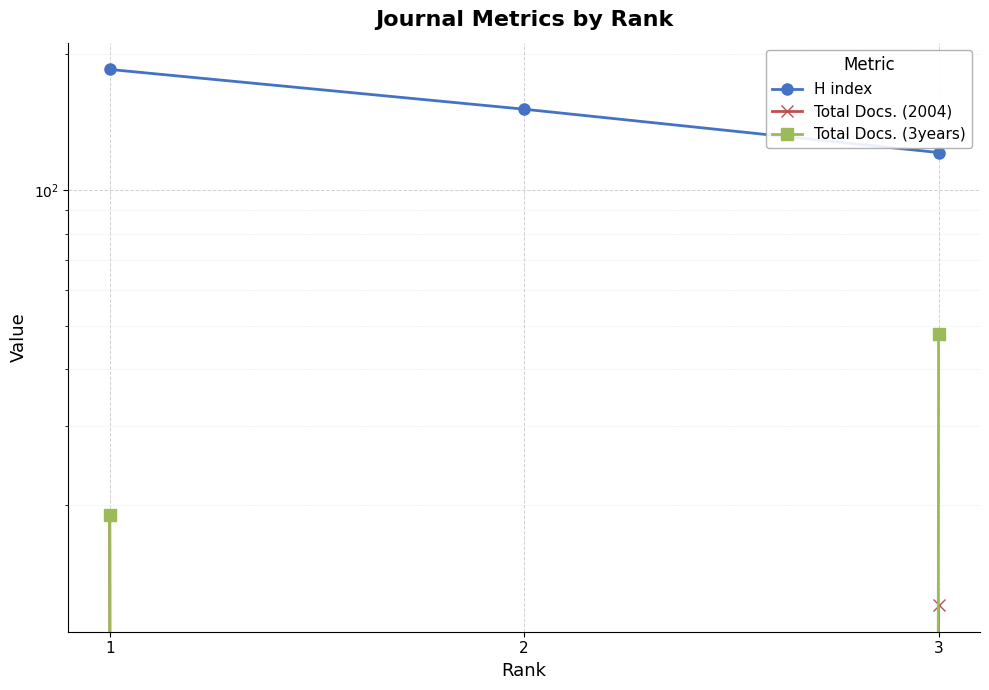

How many data points in Total Docs. (3years) are above 19?

1